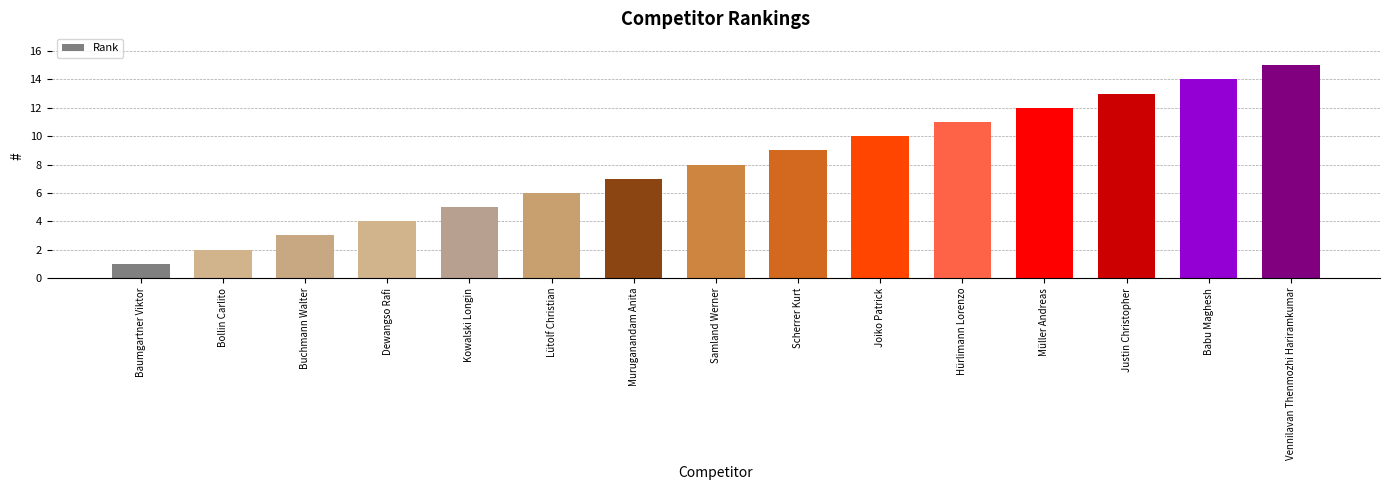

Rank the categories by value from highest to lowest.

Vennilavan Thenmozhi Hariramkumar, Babu Maghesh, Justin Christopher, Müller Andreas, Hürlimann Lorenzo, Joiko Patrick, Scherrer Kurt, Samland Werner, Muruganandam Anita, Lütolf Christian, Kowalski Longin, Dewangso Rafi, Buchmann Walter, Bollin Carlito, Baumgartner Viktor